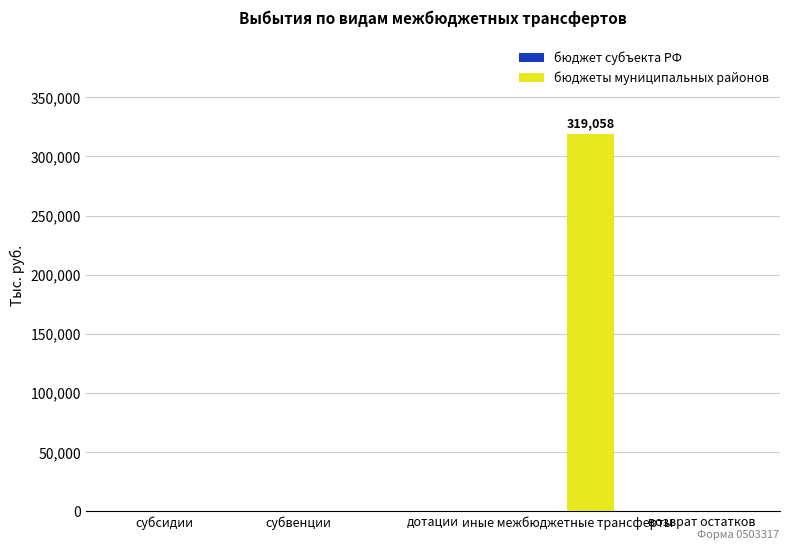

What is the greatest value displayed?

319058